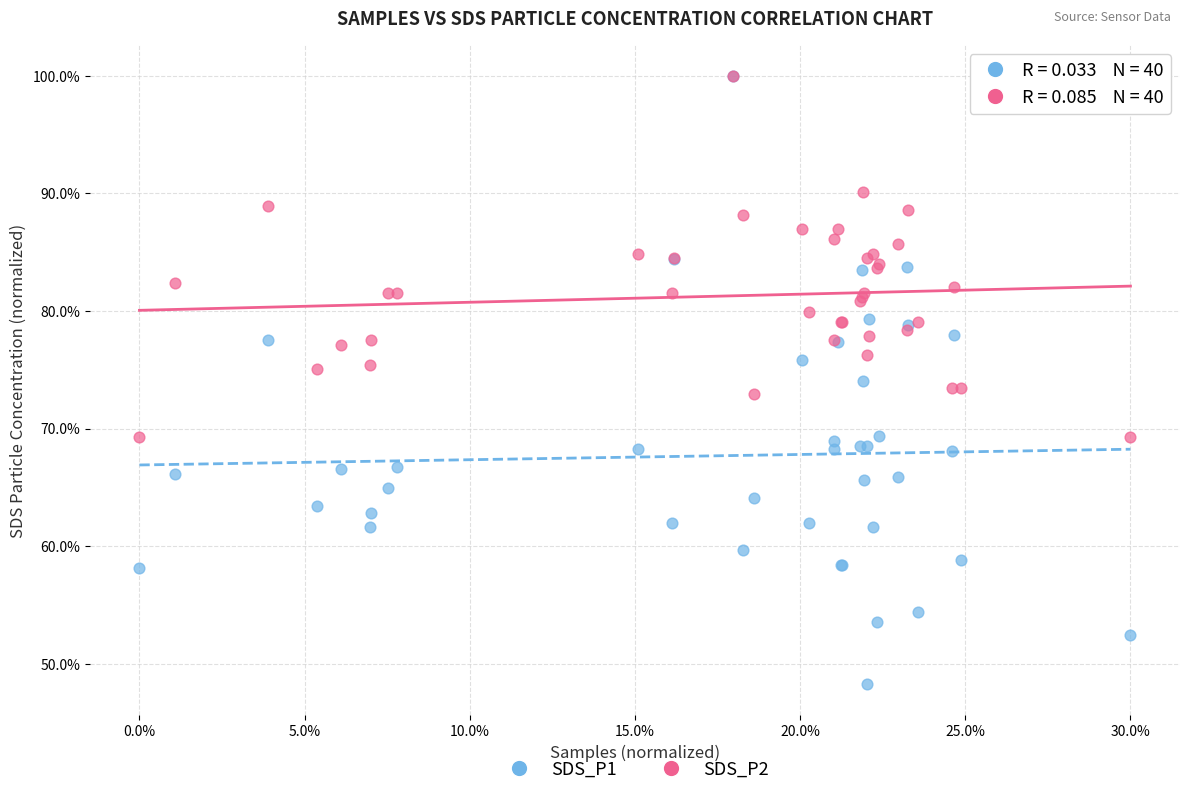

Which series reaches the minimum Y coordinate?

SDS_P1